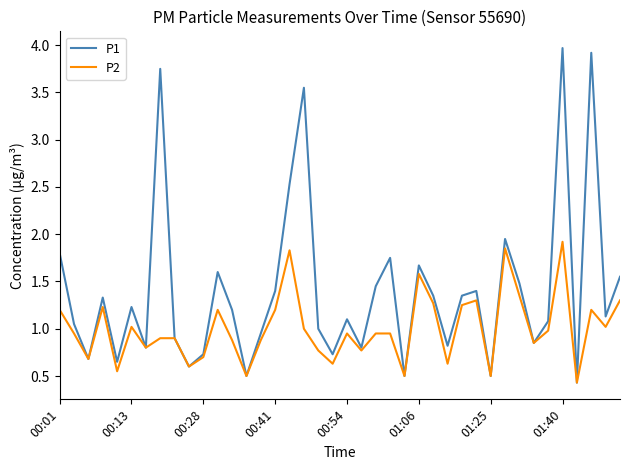

Which series has the widest spread of values?

P1